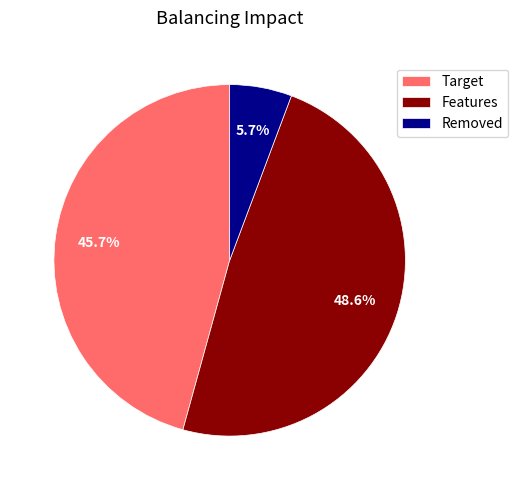

How many segments does this pie chart have?

3